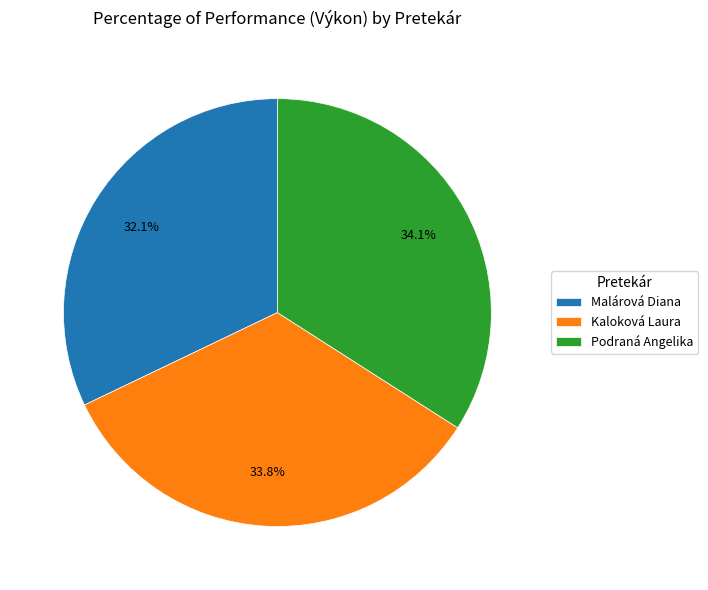

What is the total percentage of Podraná Angelika and Malárová Diana?

66.2%